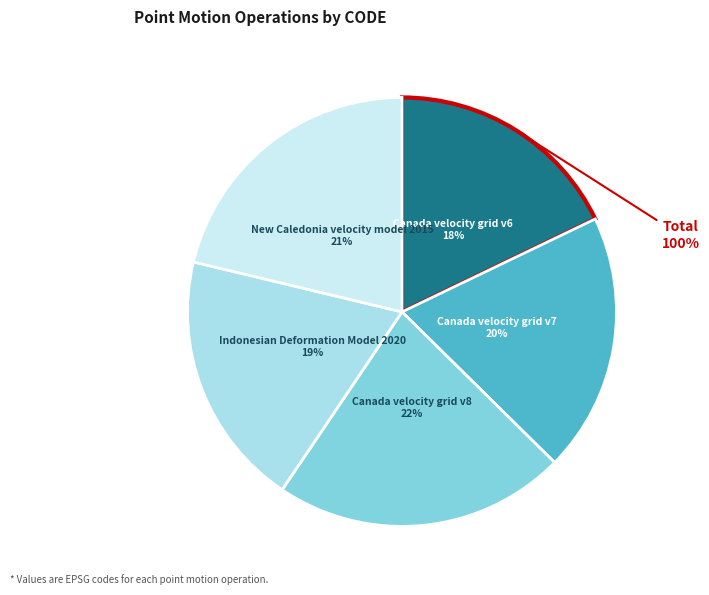

To the nearest percent, what is the combined percentage of Canada velocity grid v6 and Canada velocity grid v7?

37%